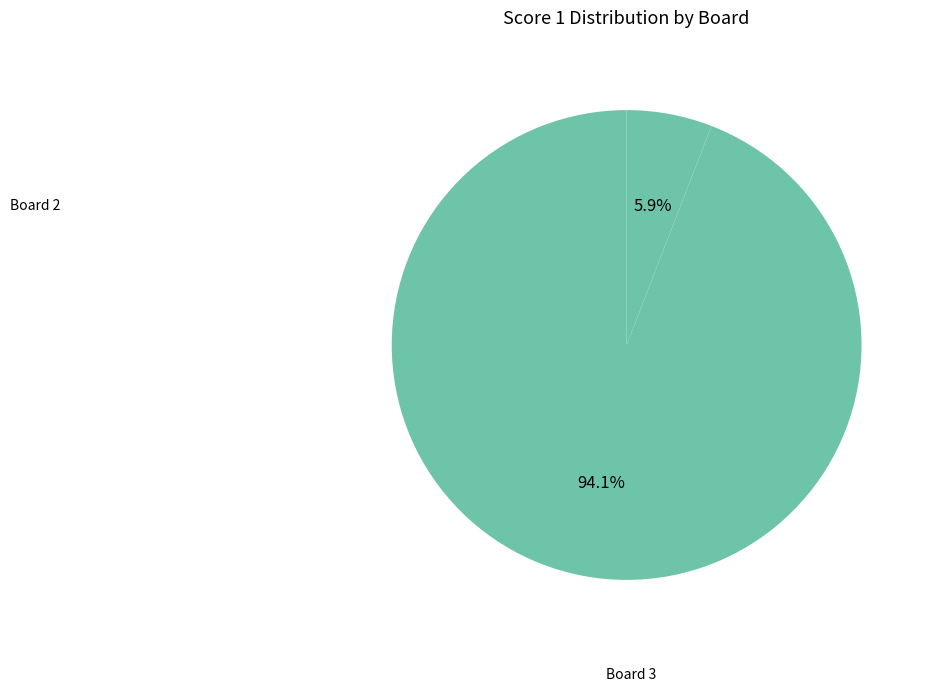

Count the number of slices in the pie.

2